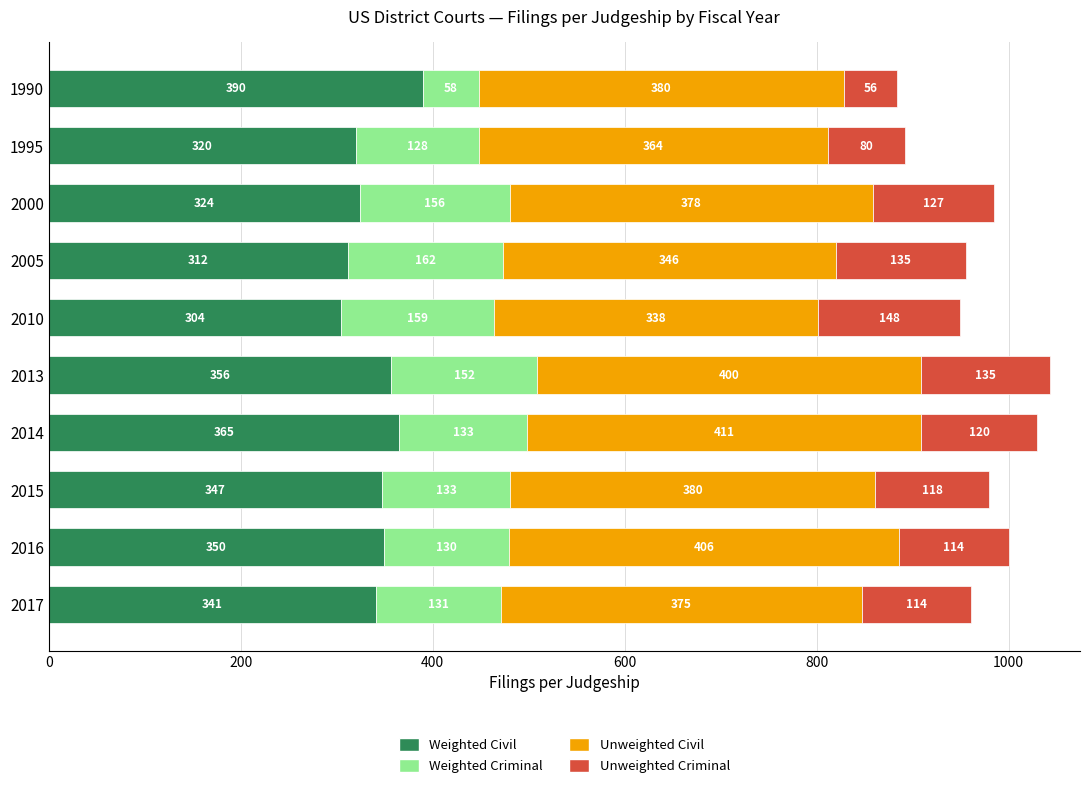

Read the Weighted Civil value at 2000.

324.3